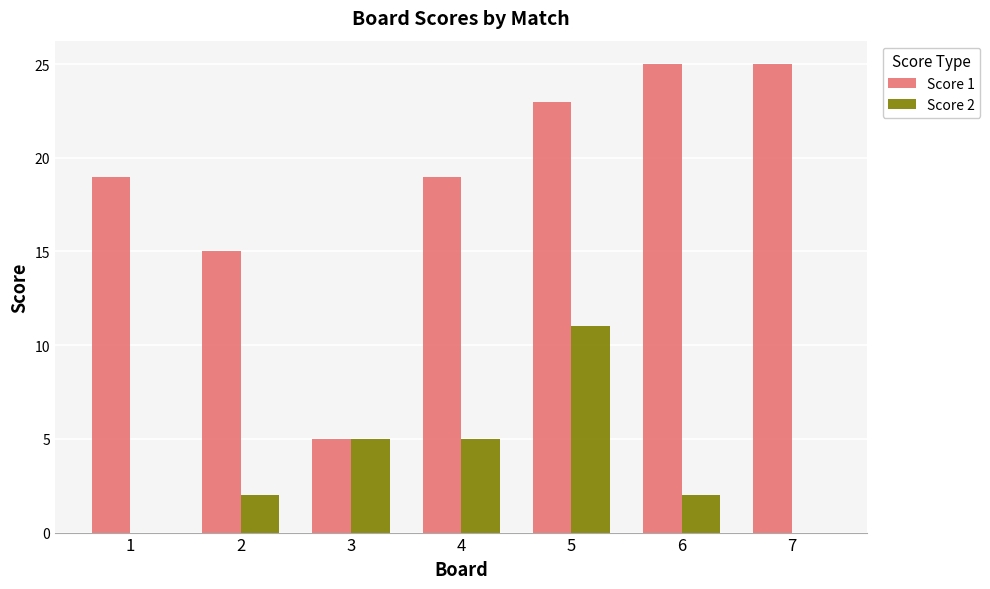

Is it true that Score 2 equals 3 at 4?

False